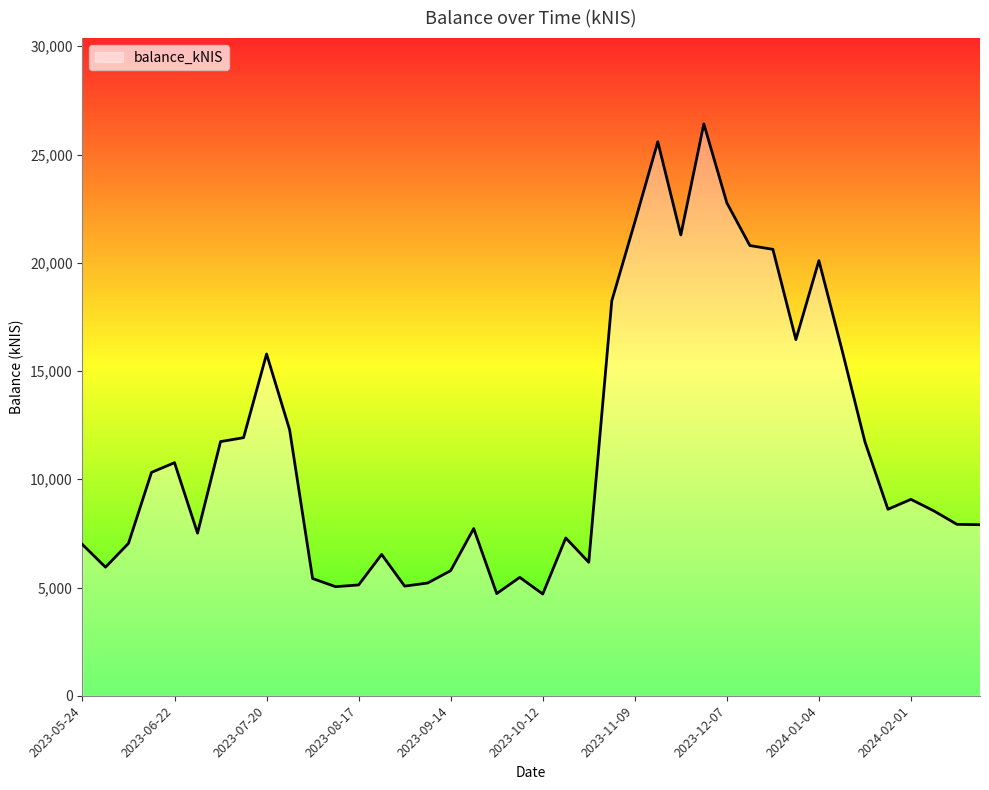

What is the sum of all values?

458409.5